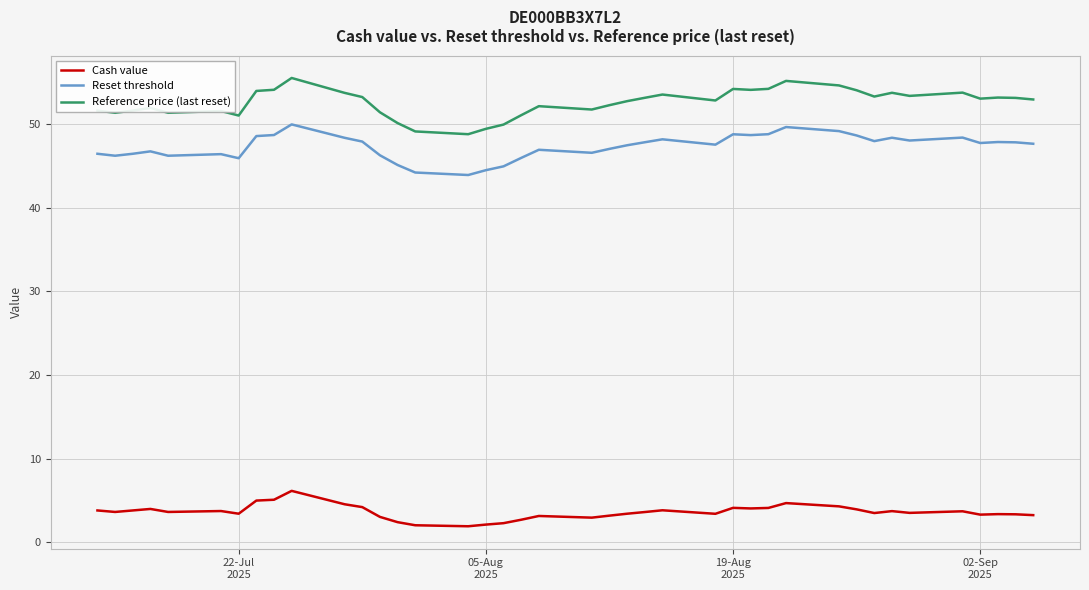

What are all the series names shown in the legend?

Cash value, Reset threshold, Reference price (last reset)